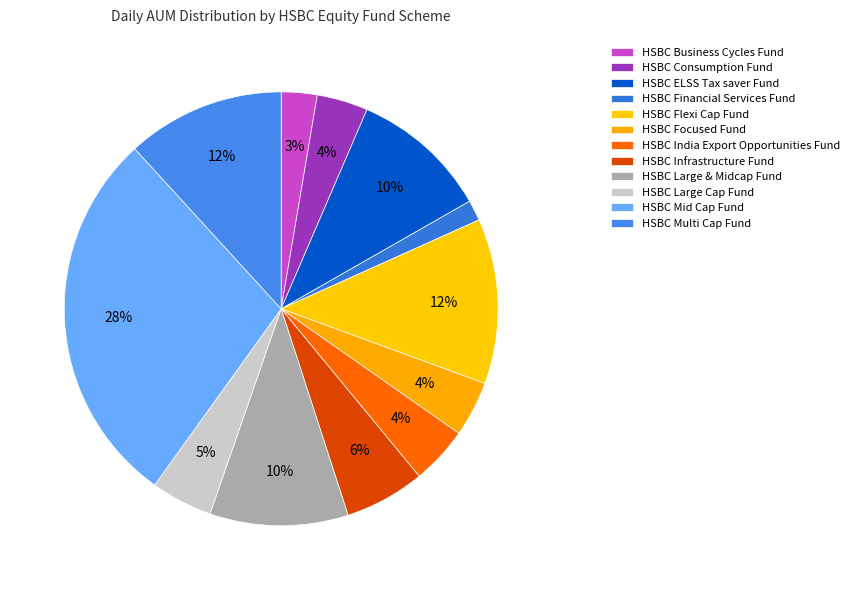

True or false: HSBC Large Cap Fund accounts for 5% of the total.

True